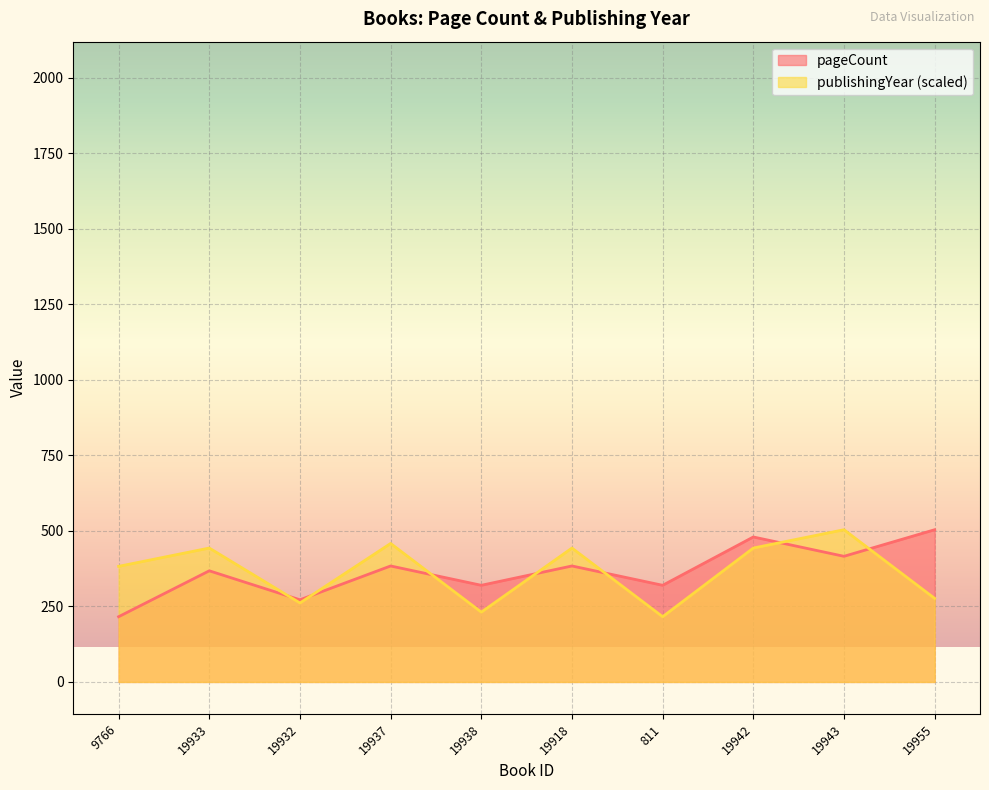

Which series changed the most between 19938 and 19918?

publishingYear (scaled)